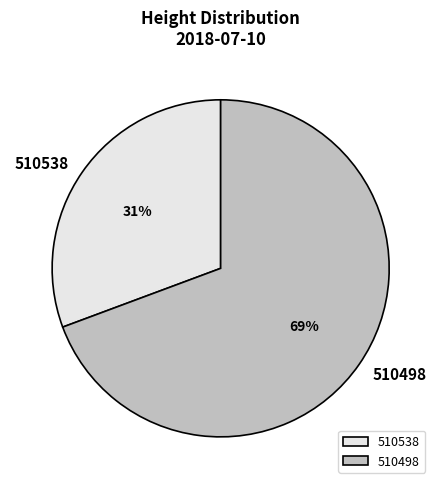

Combined, do 510498 and 510538 account for over 50%?

Yes